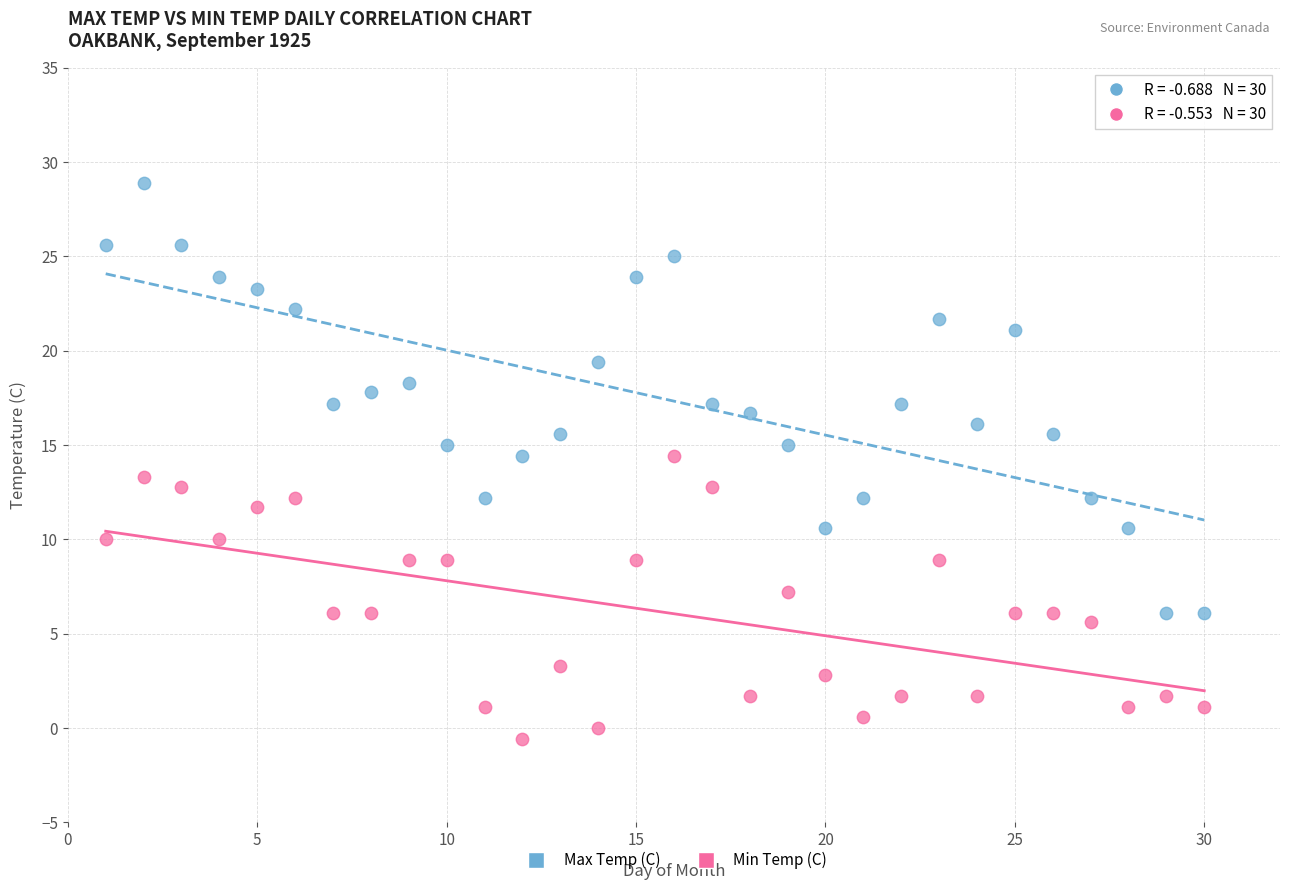

Which series has the widest spread of Y values?

Max Temp (C)